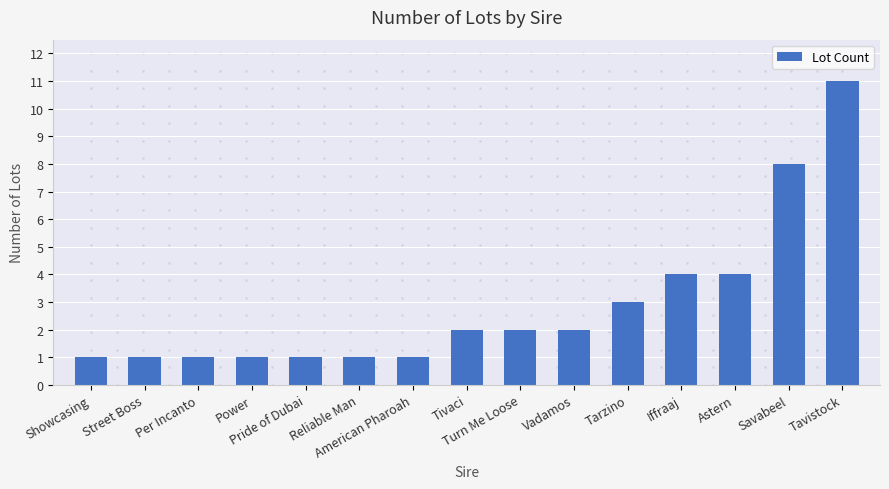

What is the difference between the second highest and minimum values?

7